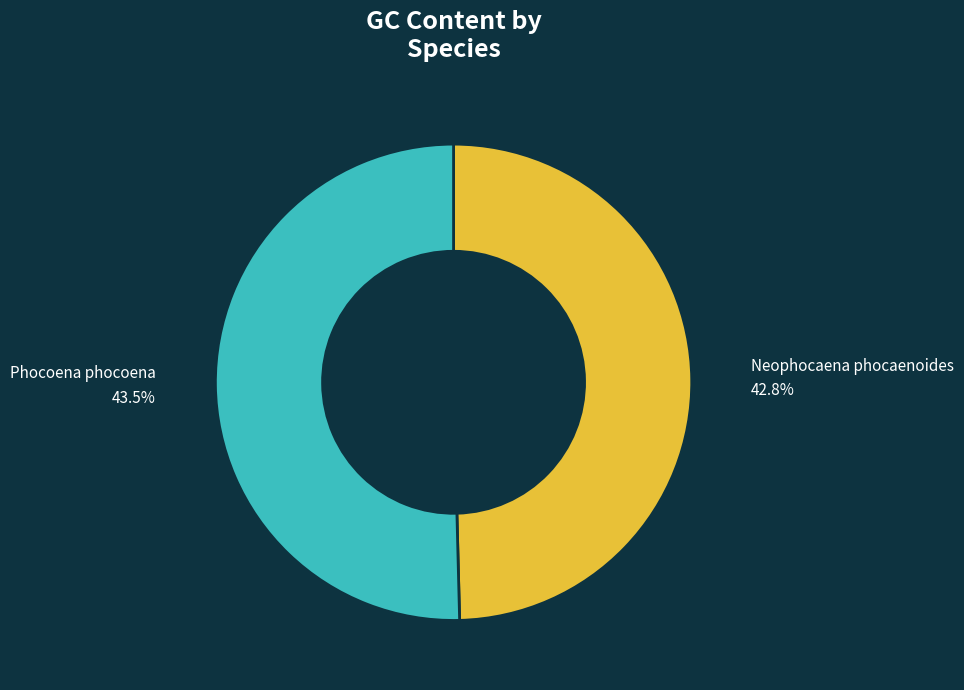

To the nearest percent, what percentage of the pie is Phocoena phocoena?

50%